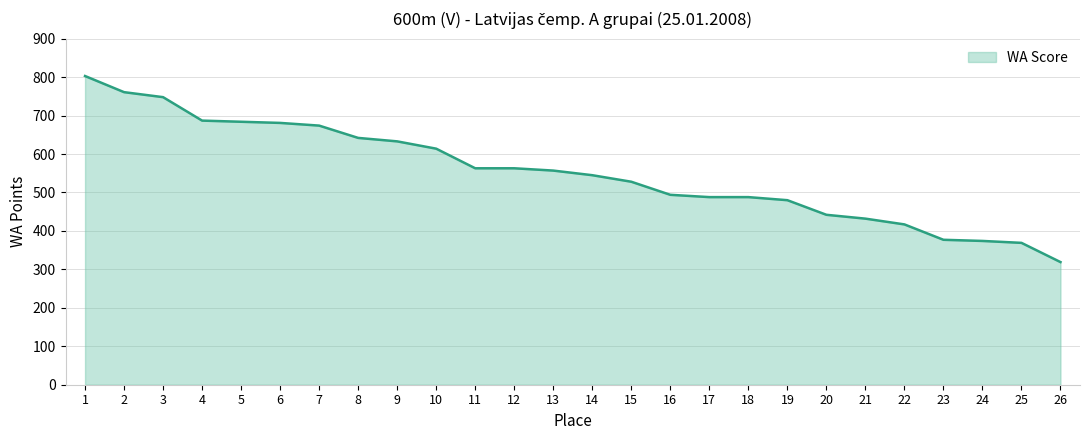

What is the average value?

552